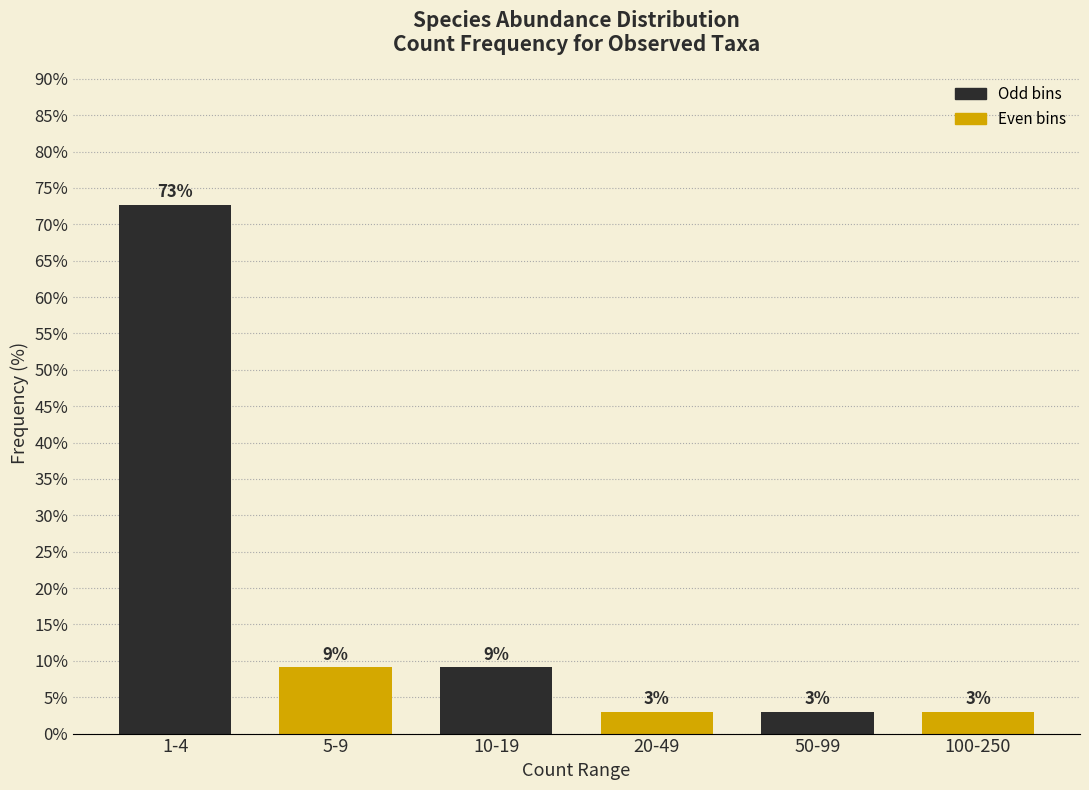

What is the label of the 3rd bar from the left?

10-19